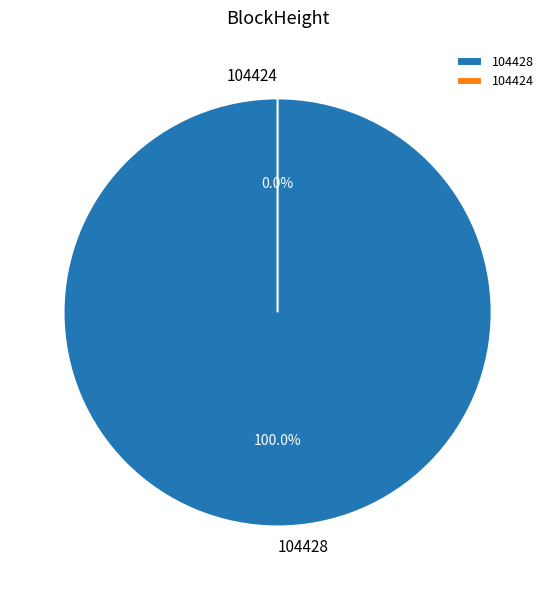

What is the smallest slice in the pie chart?

104424